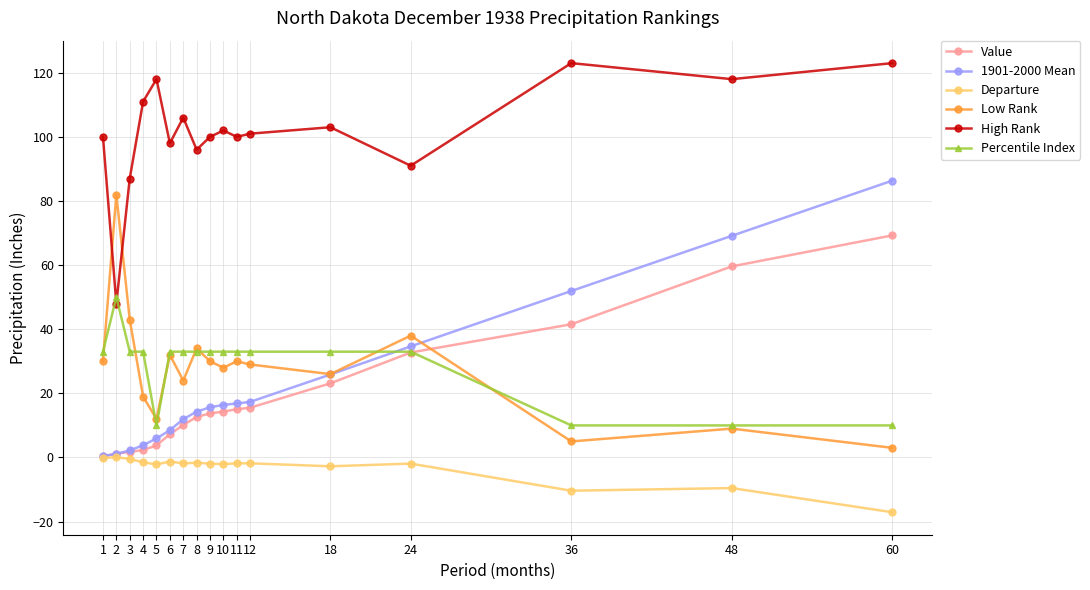

How many interior local valleys does the Low Rank series have?

5